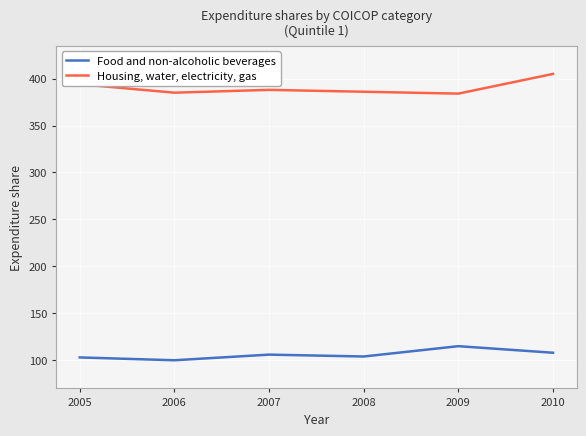

List the series in order of their overall mean, highest first.

Housing, water, electricity, gas, Food and non-alcoholic beverages